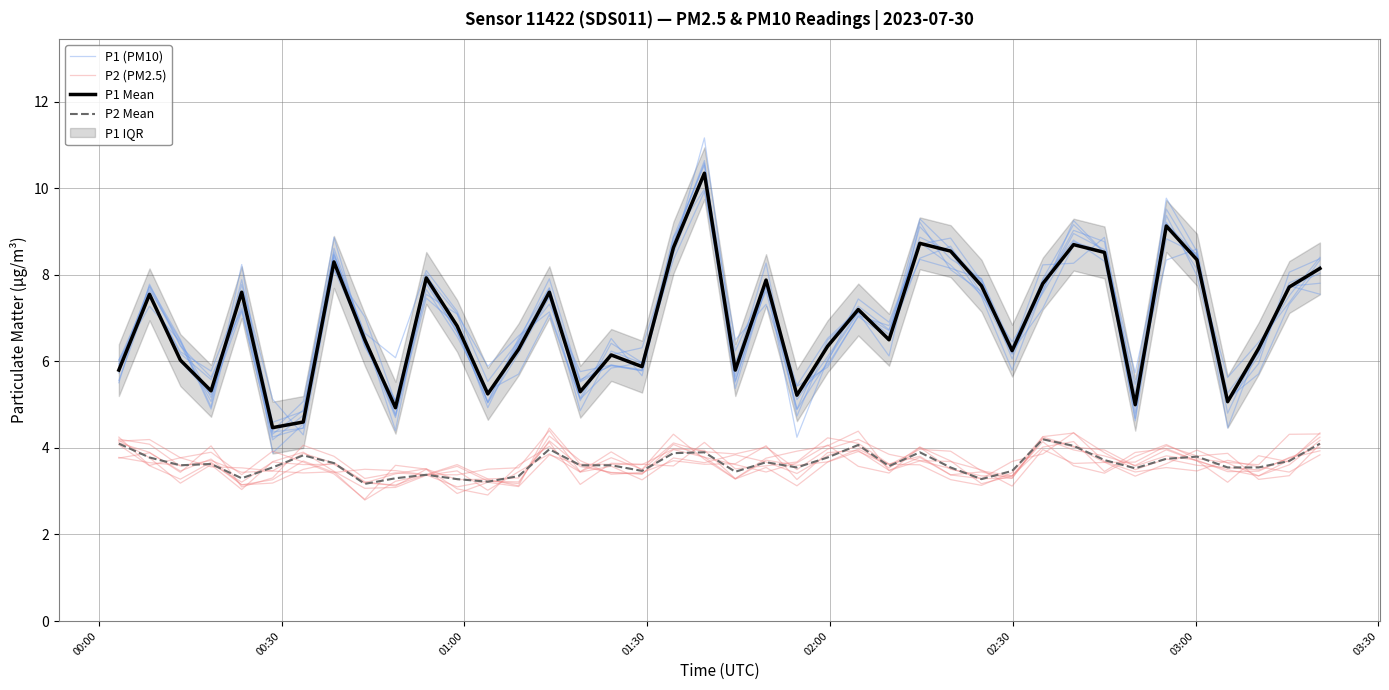

True or false: P1 (PM10) and P2 Mean cross at least once.

False